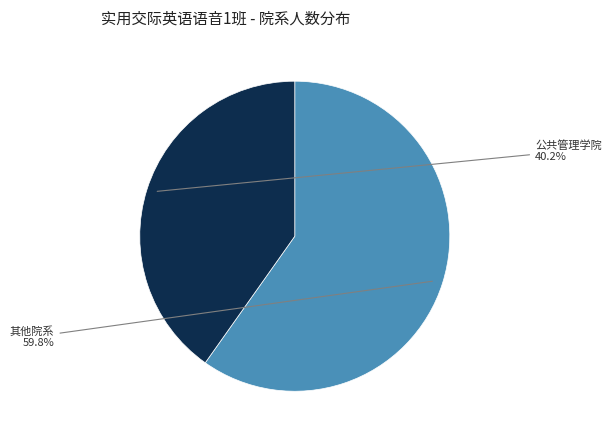

Rank the categories by value from lowest to highest.

公共管理学院, 其他院系